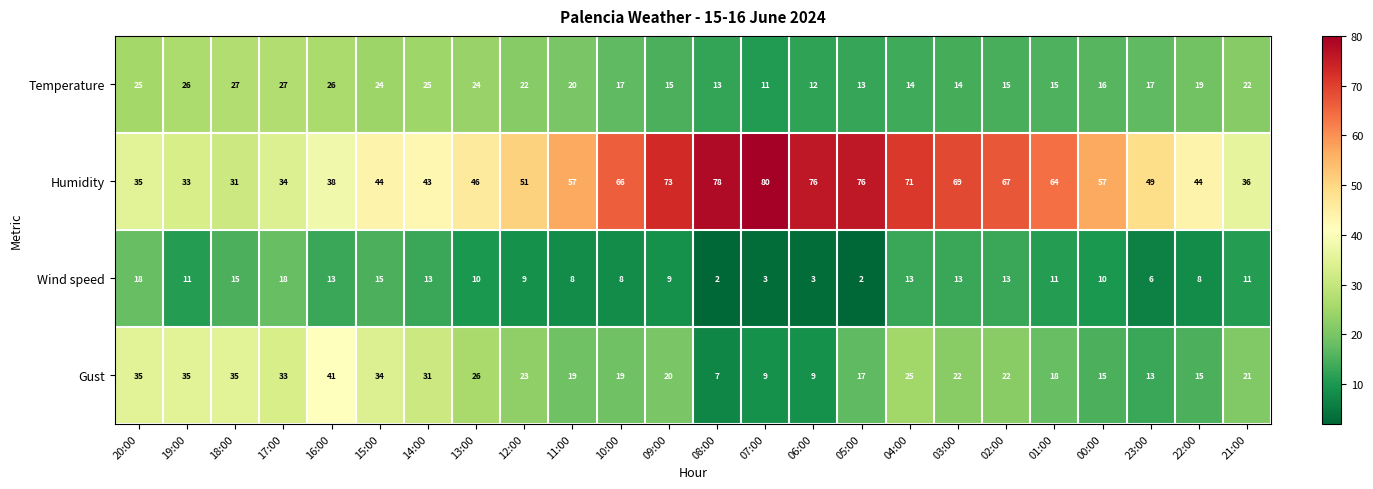

At 09:00, list the series in order from largest to smallest.

Humidity, Gust, Temperature, Wind speed